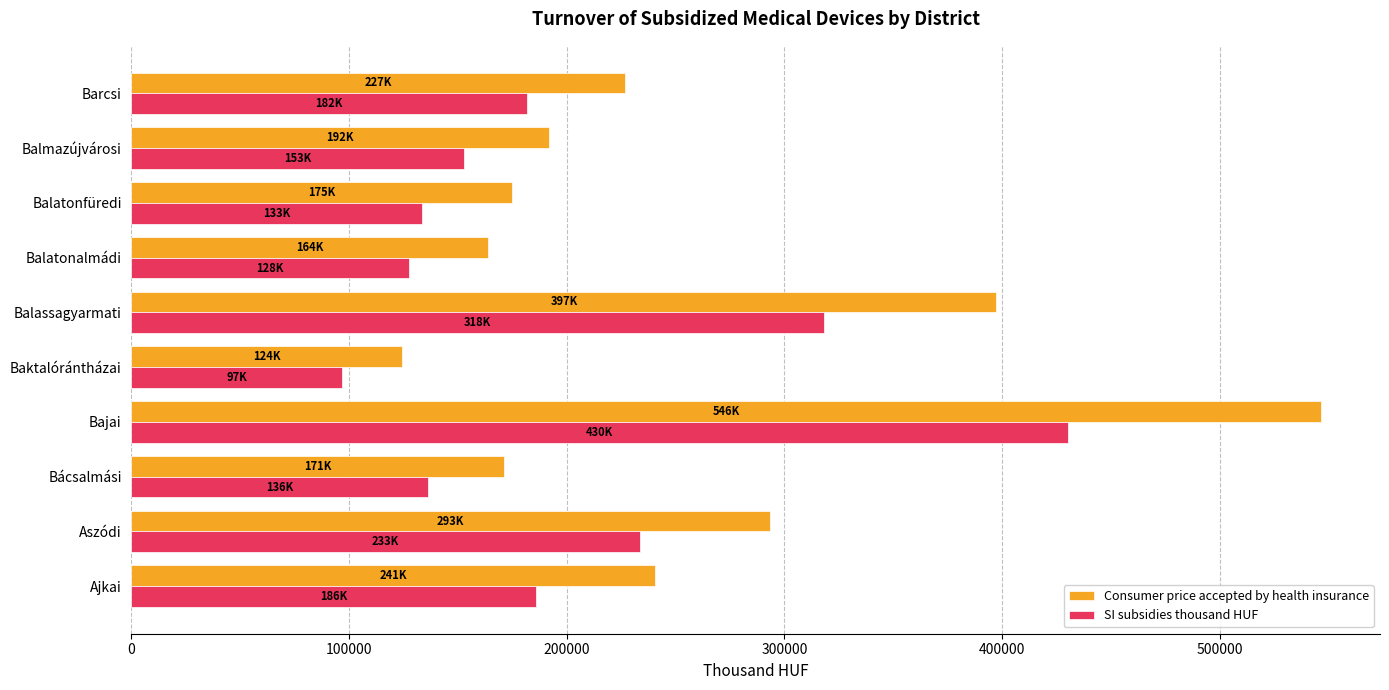

The value of SI subsidies thousand HUF at Bajai is 267032.5. True or false?

False